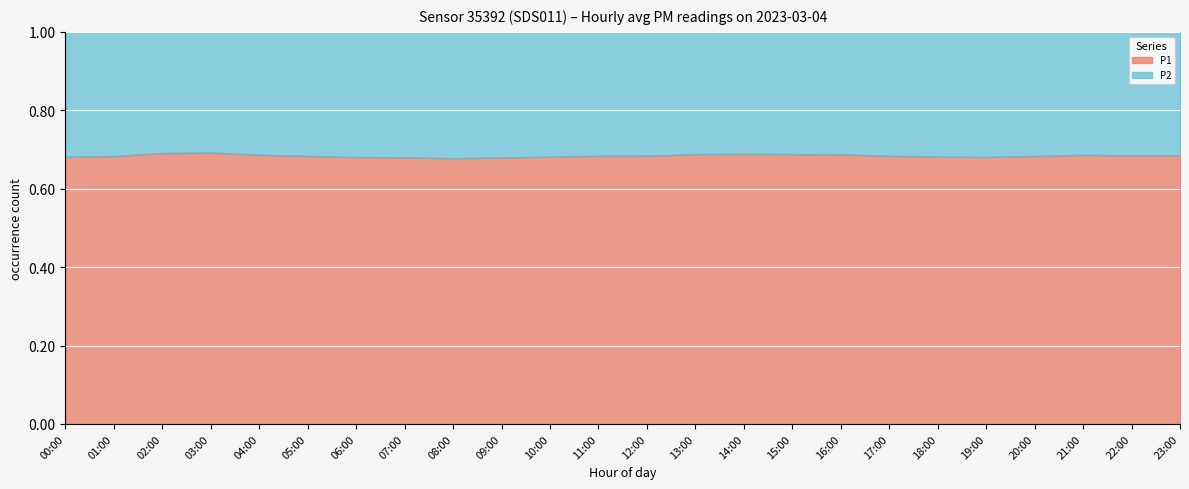

True or false: P2 has more than 2 points higher than both neighbors.

False